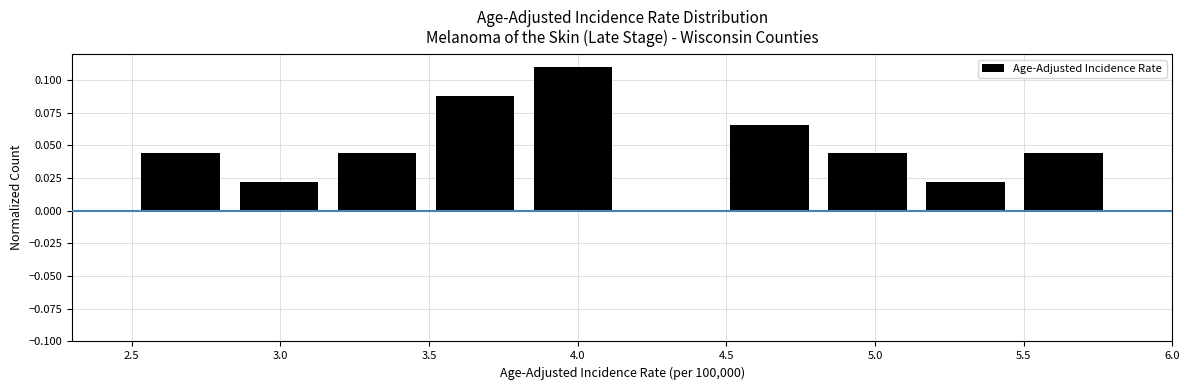

Reading left to right, transcribe this chart: for each bar, give the range it covers on the x-axis and its height. Neither the bar edges nor the heights are printed on the chart, so give them approximately, as read against the axes.

2.50 to 2.83: 0.045
2.83 to 3.16: 0.020
3.16 to 3.49: 0.045
3.49 to 3.82: 0.090
3.82 to 4.15: 0.110
4.15 to 4.48: 0
4.48 to 4.81: 0.065
4.81 to 5.14: 0.045
5.14 to 5.47: 0.020
5.47 to 5.80: 0.045